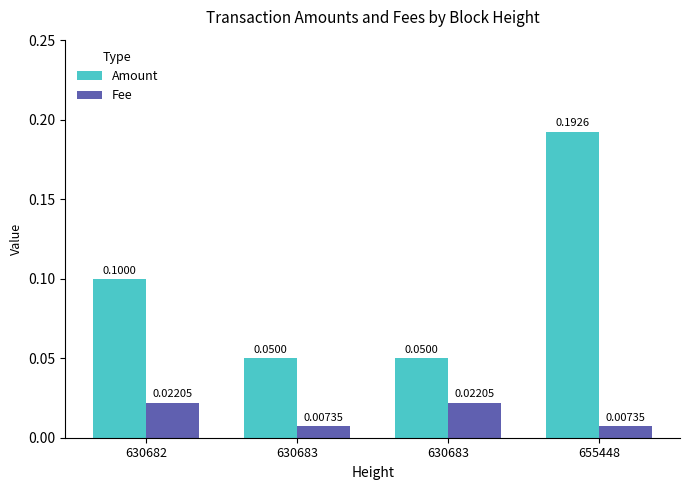

What are all the series names shown in the legend?

Amount, Fee